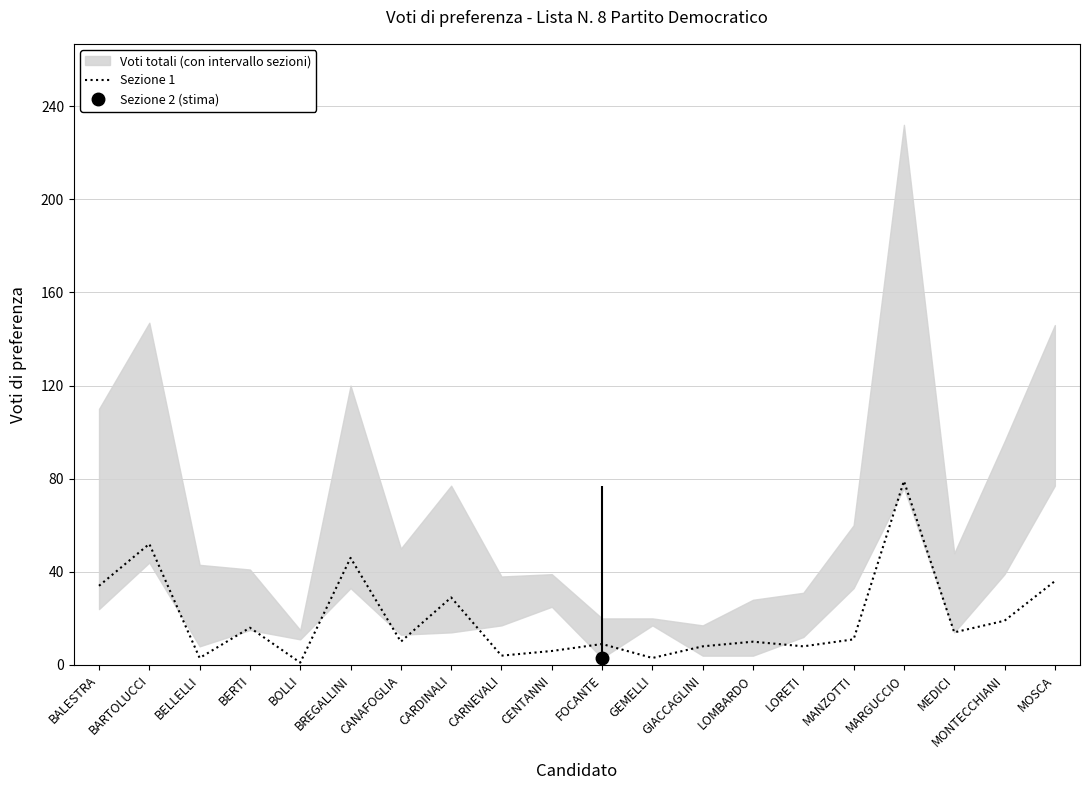

Where is the data nearest to the value 40?

MOSCA